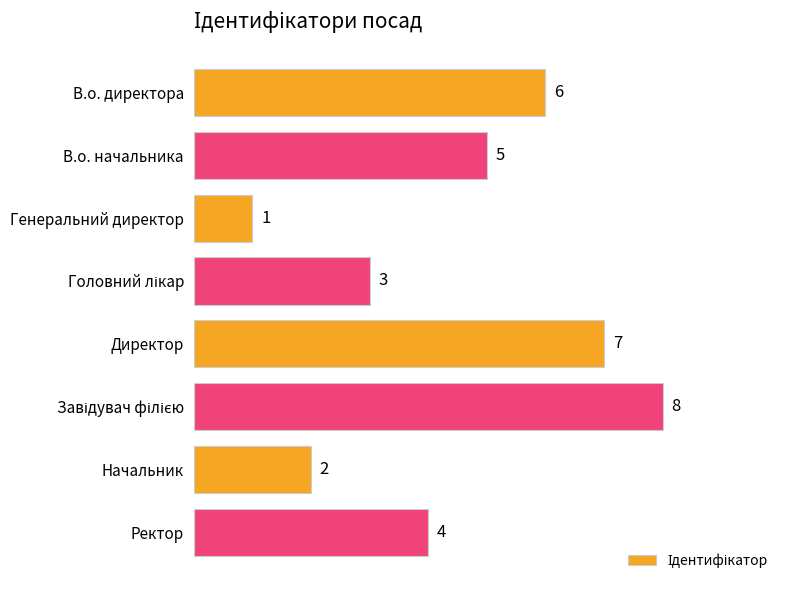

Reading bottom to top, transcribe all the data shown in this chart.

4	2	8	7	3	1	5	6